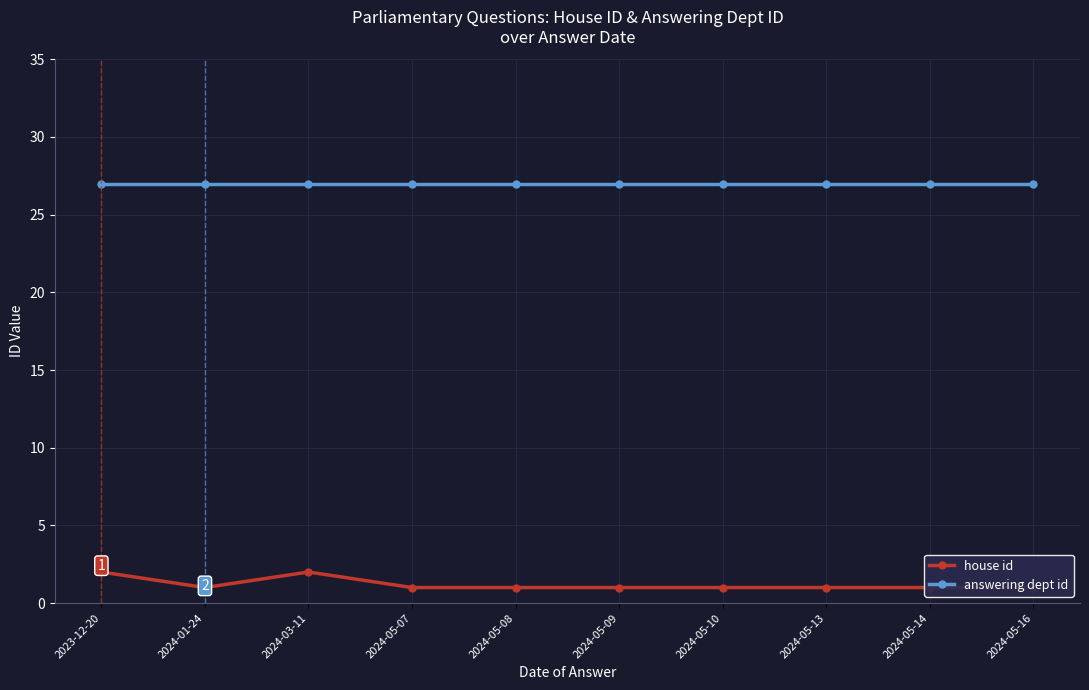

True or false: answering dept id and house id cross at least once.

False